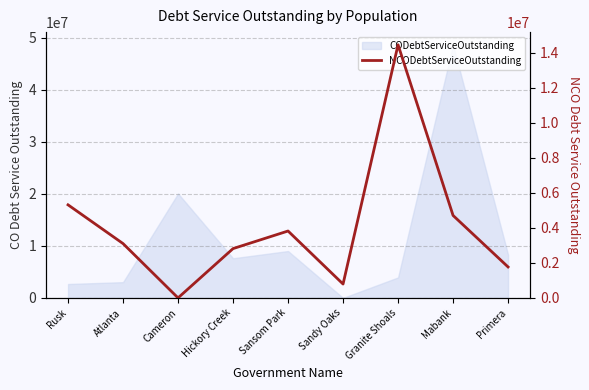

Is it true that the value at Hickory Creek is 4636684.8?

False